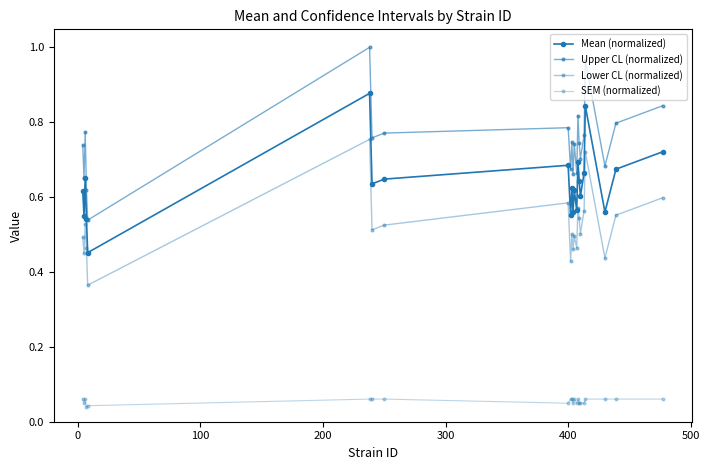

True or false: Mean (normalized) and Upper CL (normalized) cross at least once.

False